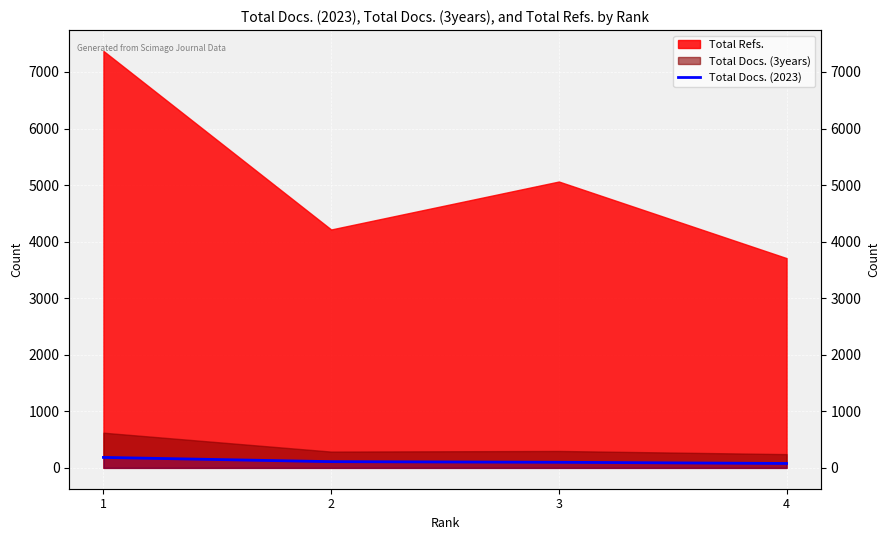

Approximately how many times larger is the value at 1 compared to 4?

2.4